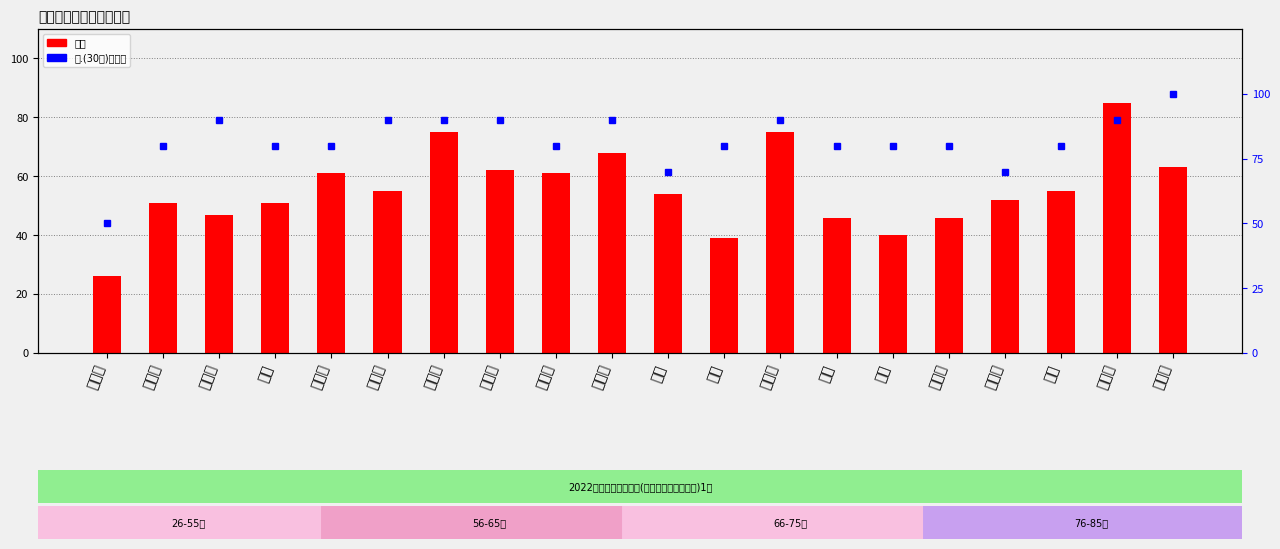

Between 李宇 and 高一帆, which series saw the biggest shift?

一.(30分)百分比